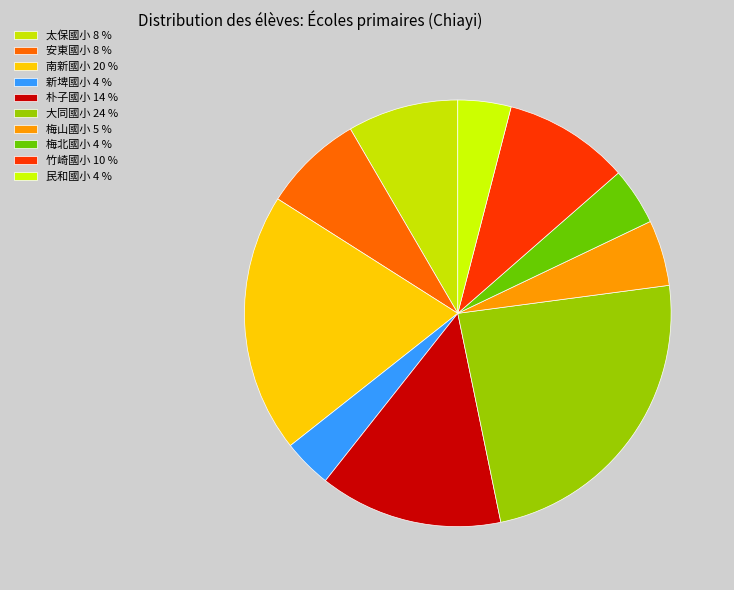

What is the smallest slice in the pie chart?

新埤國小